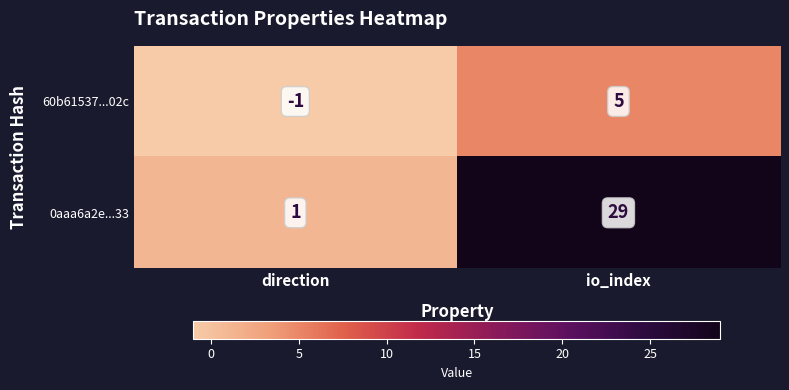

Which category has the lowest value in the 0aaa6a2e...33 series?

direction